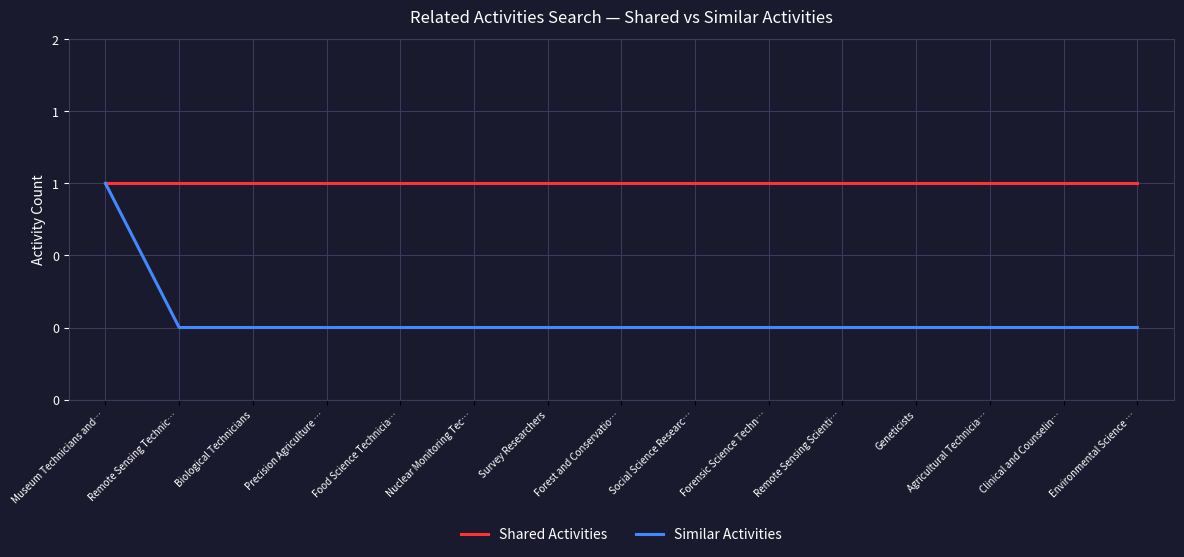

What are all the series names shown in the legend?

Shared Activities, Similar Activities